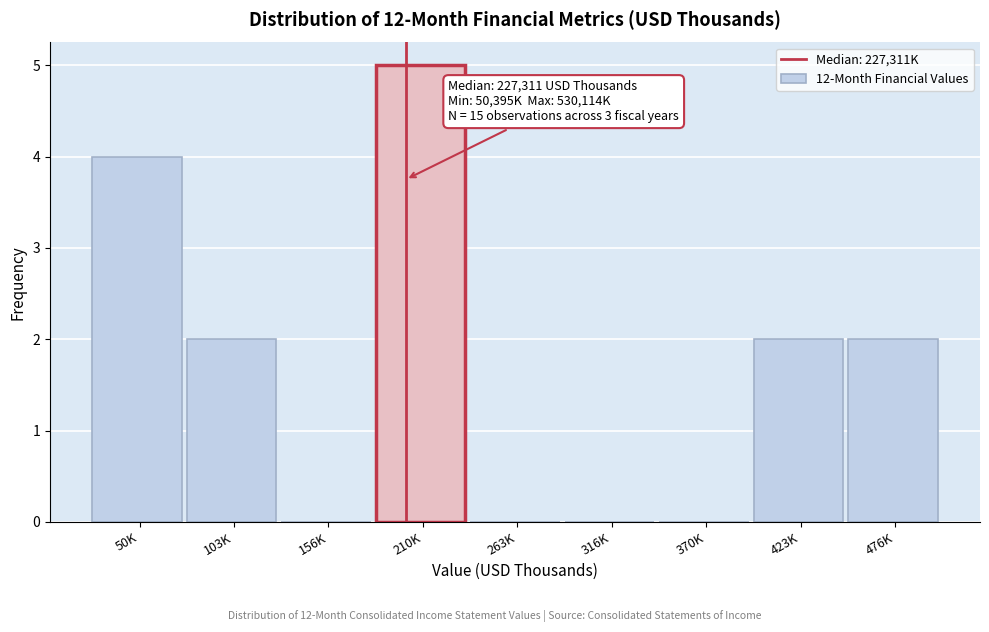

Reading left to right, transcribe all the data shown in this chart.

50K=4	103K=2	156K=0	210K=5	263K=0	316K=0	370K=0	423K=2	476K=2